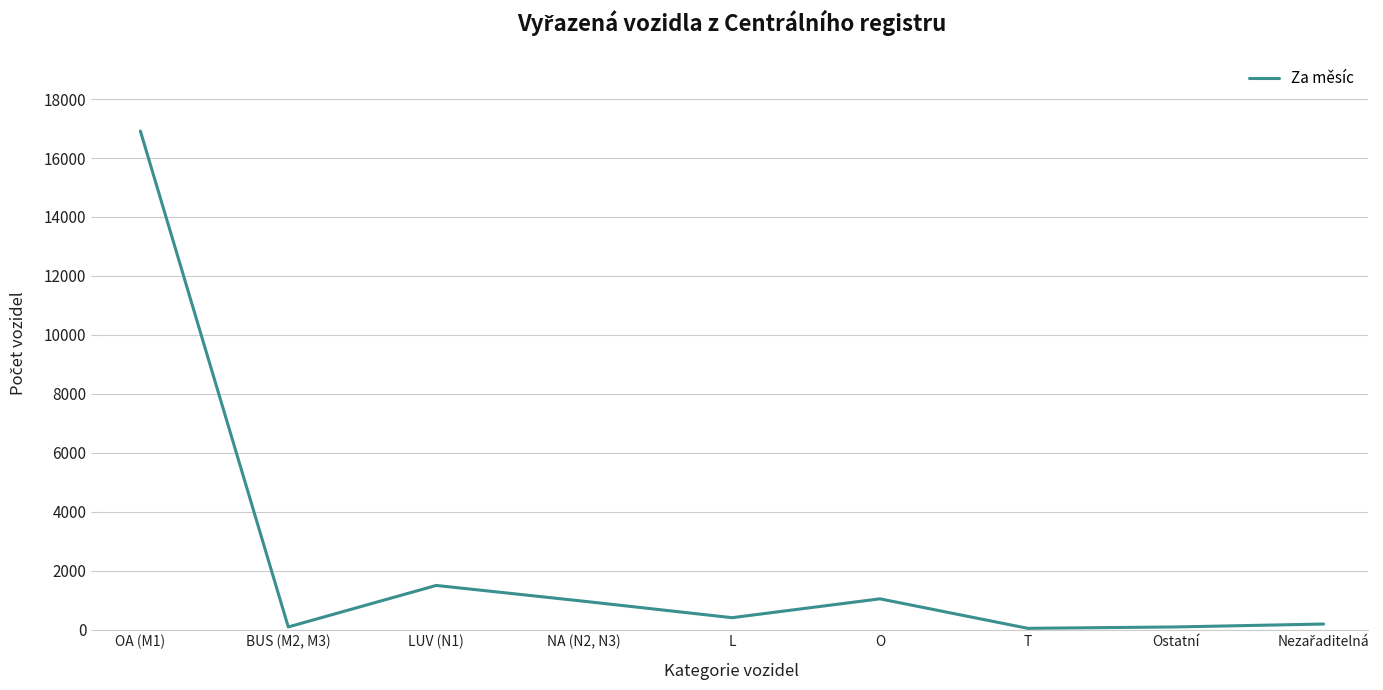

What is the sum of all values?

21258